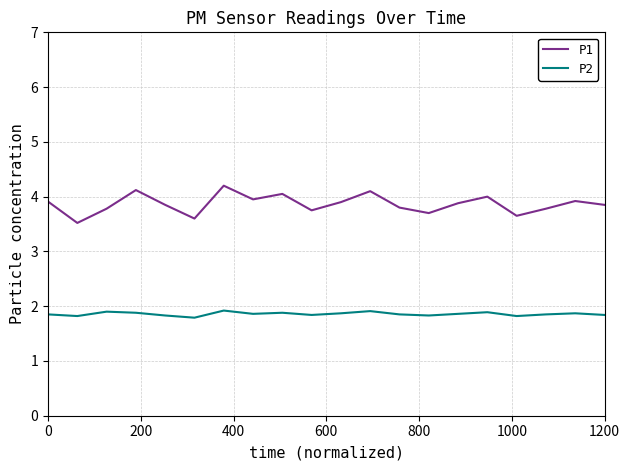

In P2, how many points are higher than both neighbors (excluding endpoints)?

6